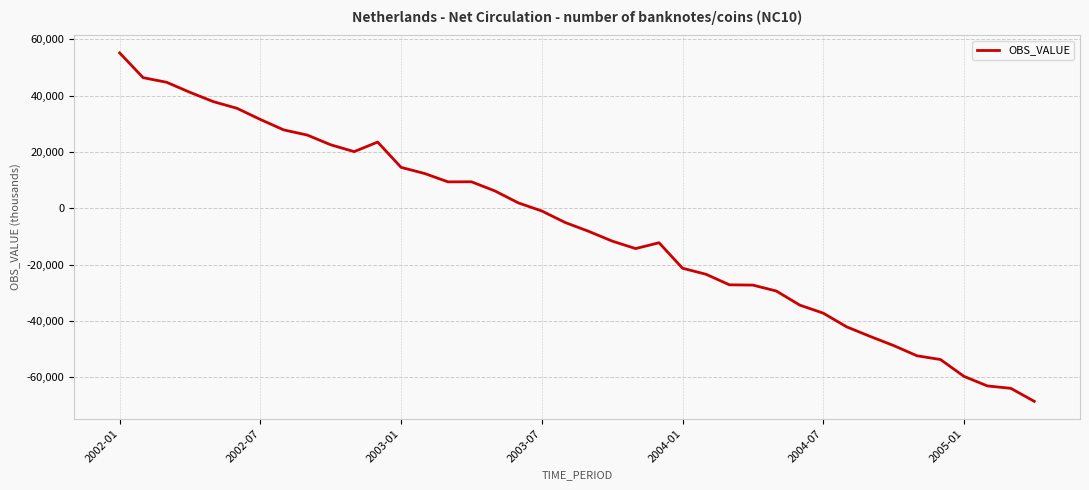

What is the maximum value shown in the chart?

55218.9